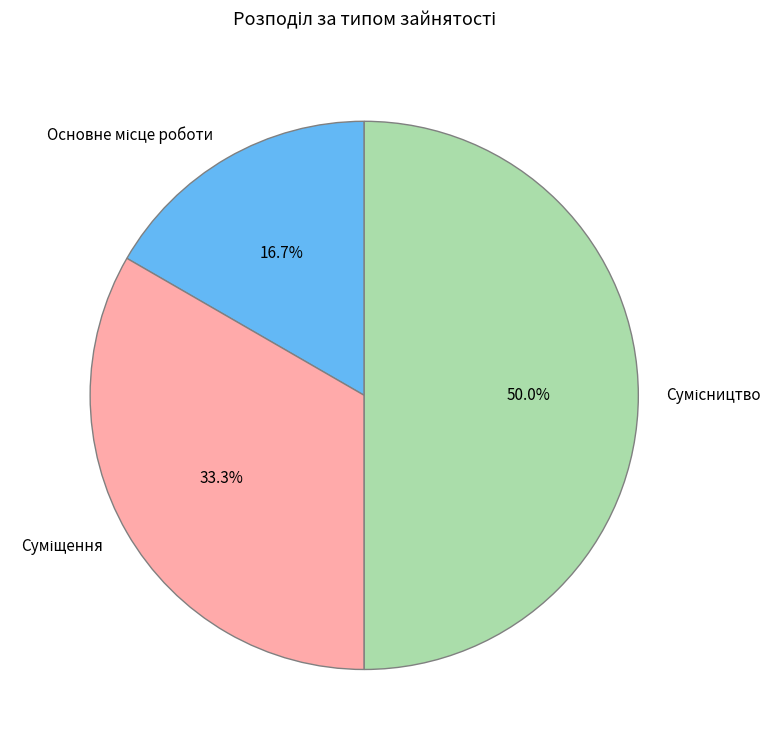

Rank the categories by value from highest to lowest.

Сумісництво, Суміщення, Основне місце роботи